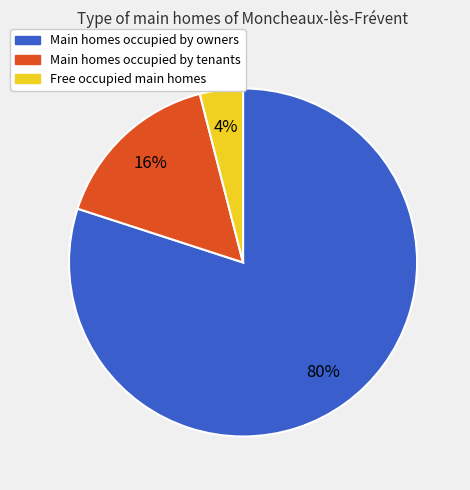

What is the largest slice in the pie chart?

Main homes occupied by owners